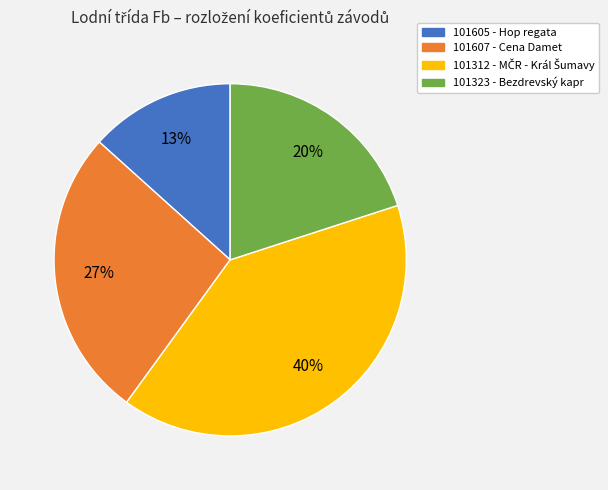

Is there any slice that represents more than half of the pie?

No